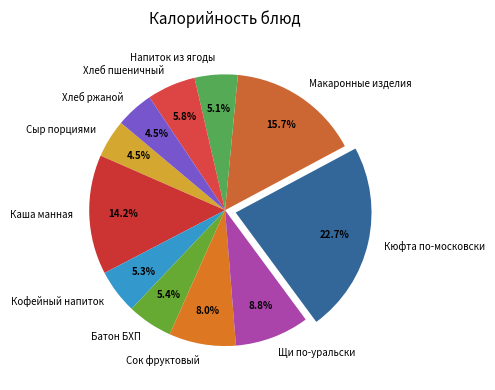

Which slice is the largest?

Кюфта по-московски